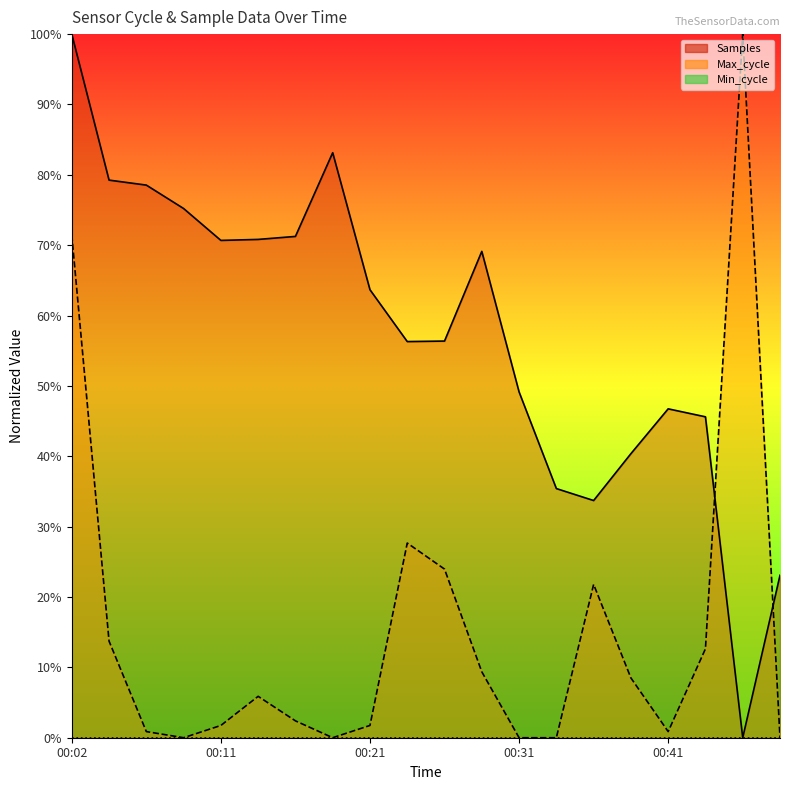

How many series are shown in this chart?

3